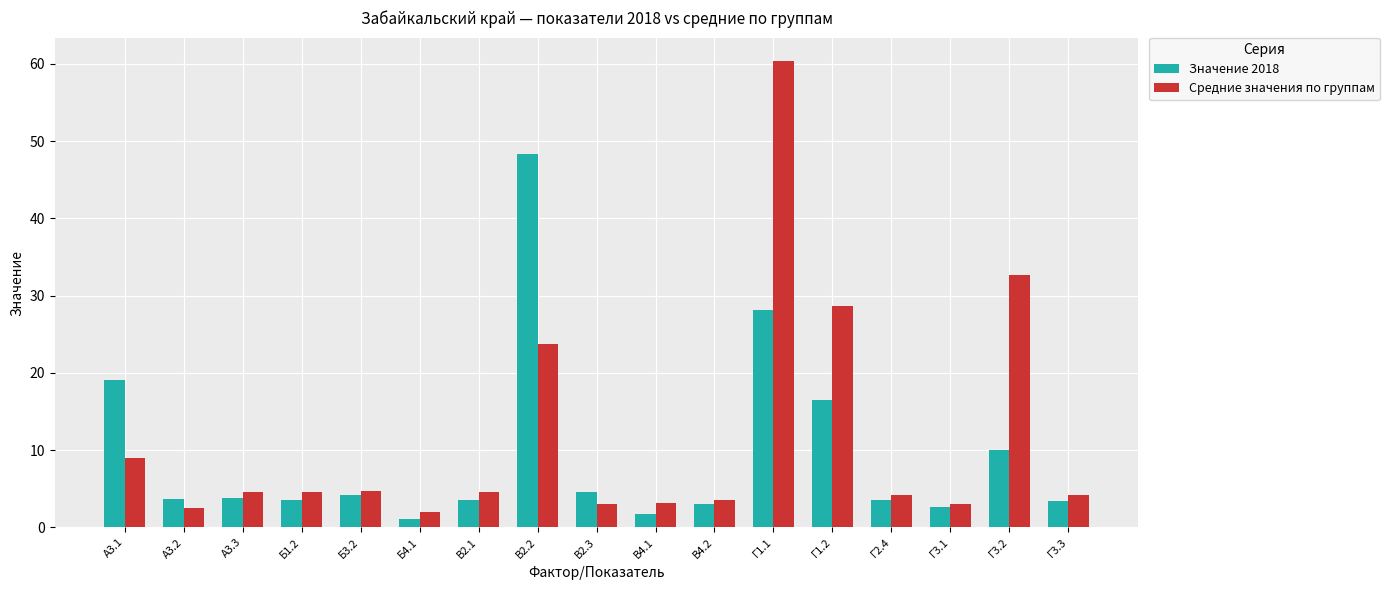

What is the highest value of the Значение 2018 series?

48.3